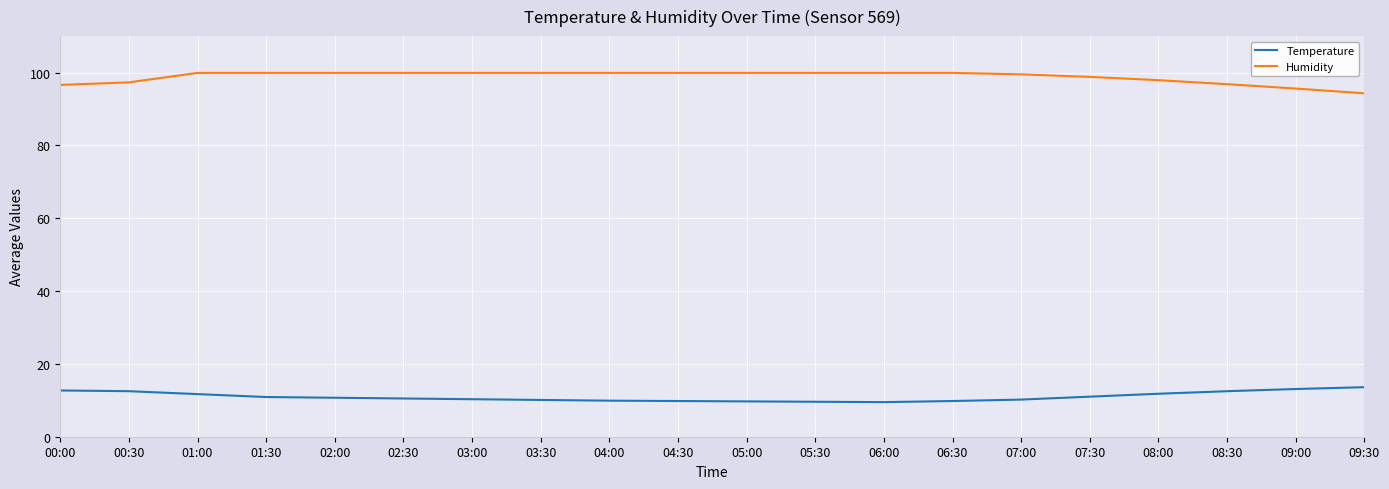

What is the difference between the maximum and minimum values in the Temperature series?

4.1